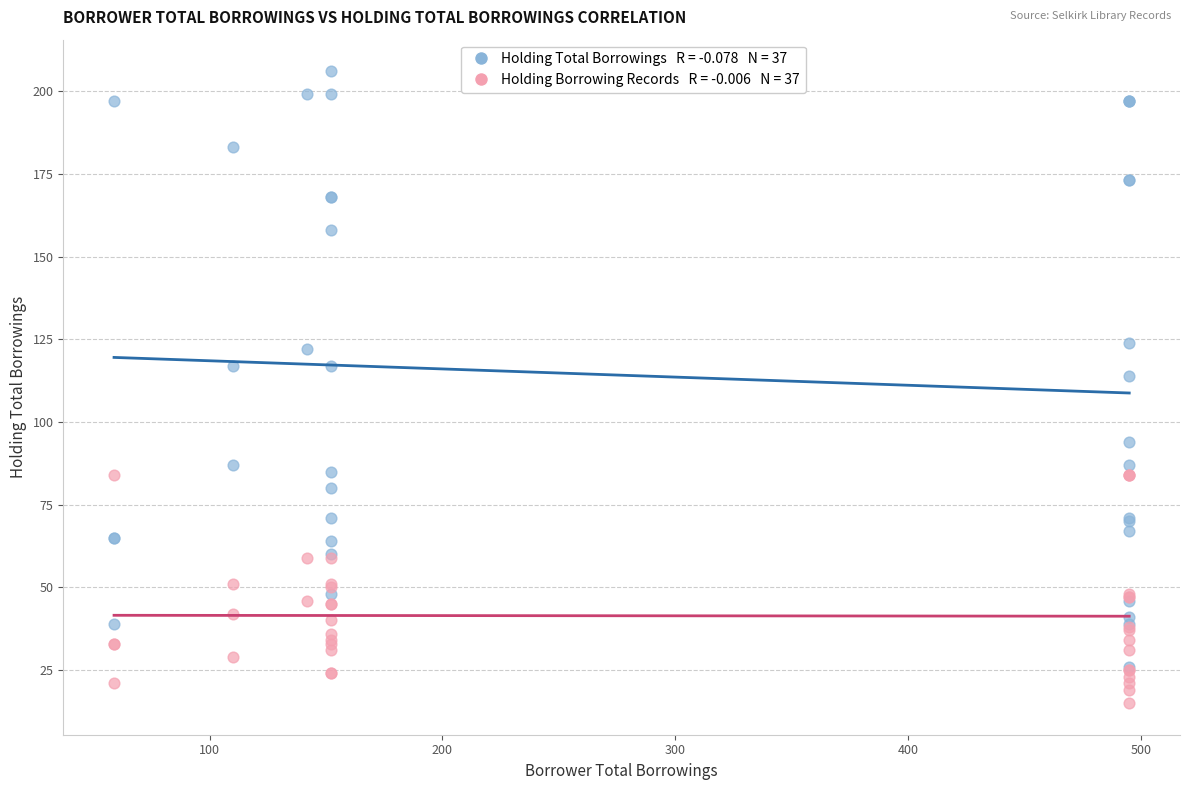

Across all series, what Y value is closest to 110?

114